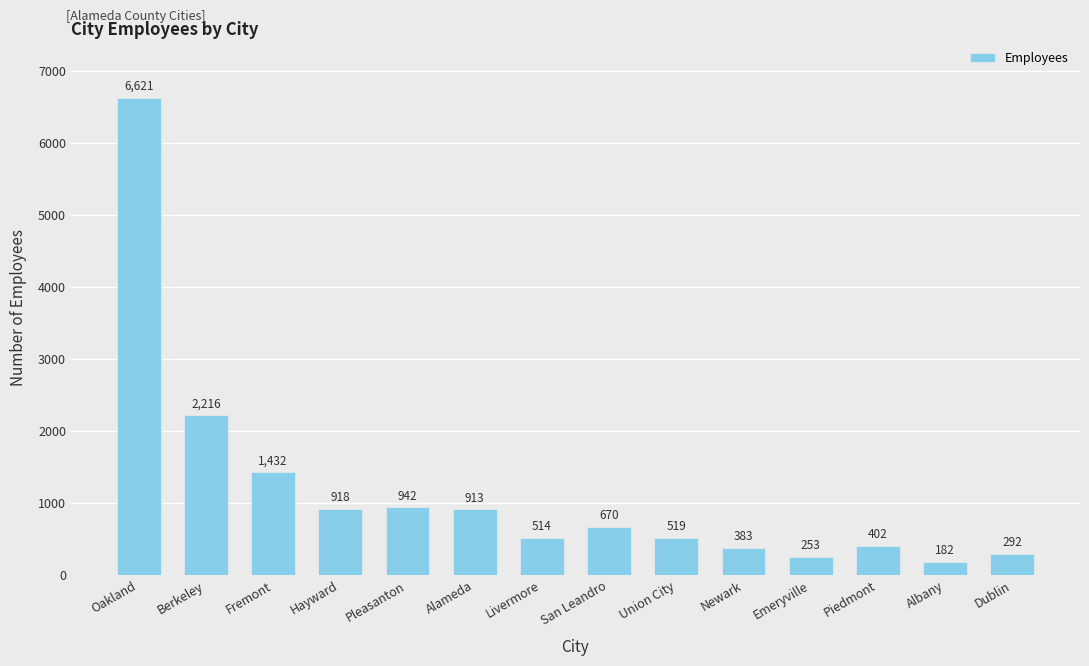

What is the maximum value shown in the chart?

6621